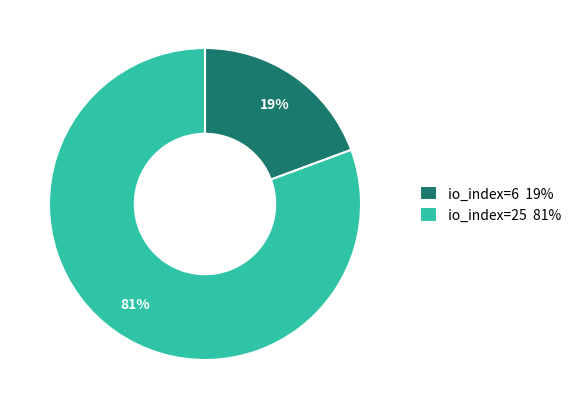

Does io_index=25 represent more than half of the total?

Yes